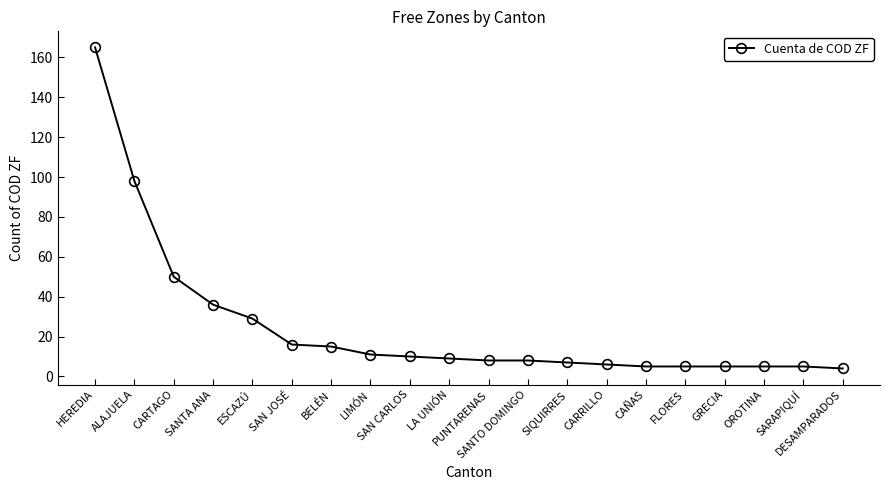

Which has a higher value, CAÑAS or ESCAZÚ?

ESCAZÚ